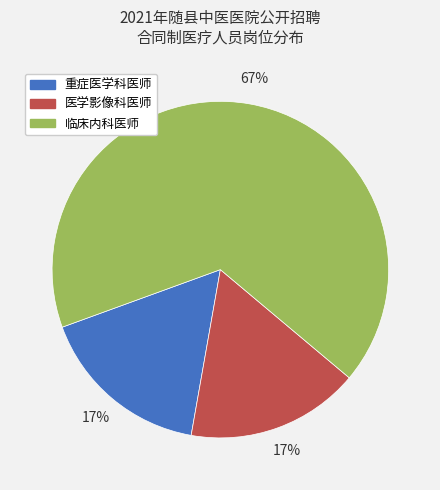

To the nearest percent, what portion does 医学影像科医师 represent?

17%